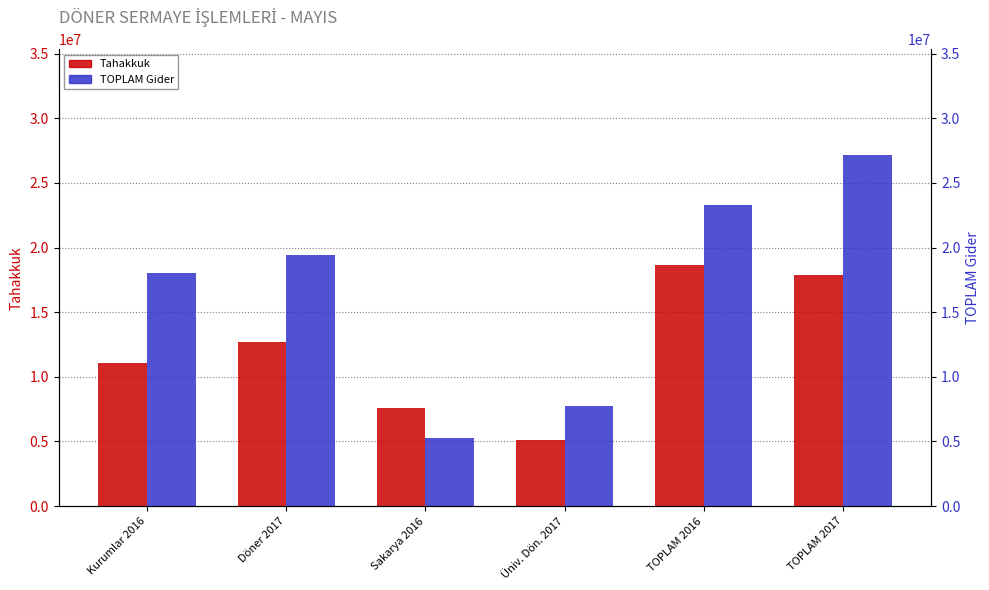

Which label corresponds to the smallest value in the chart?

Üniv. Dön. 2017